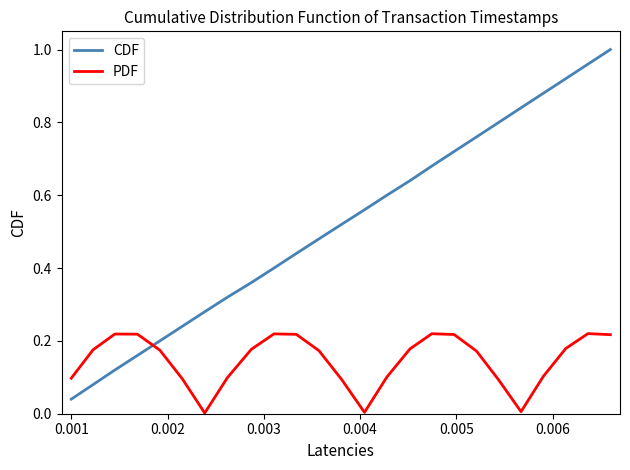

Which series has the largest range (max minus min)?

CDF